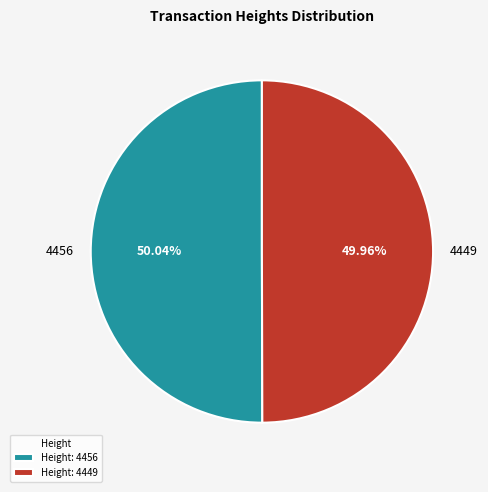

What is the ratio of the value at 4456 to the value at 4449?

1.0